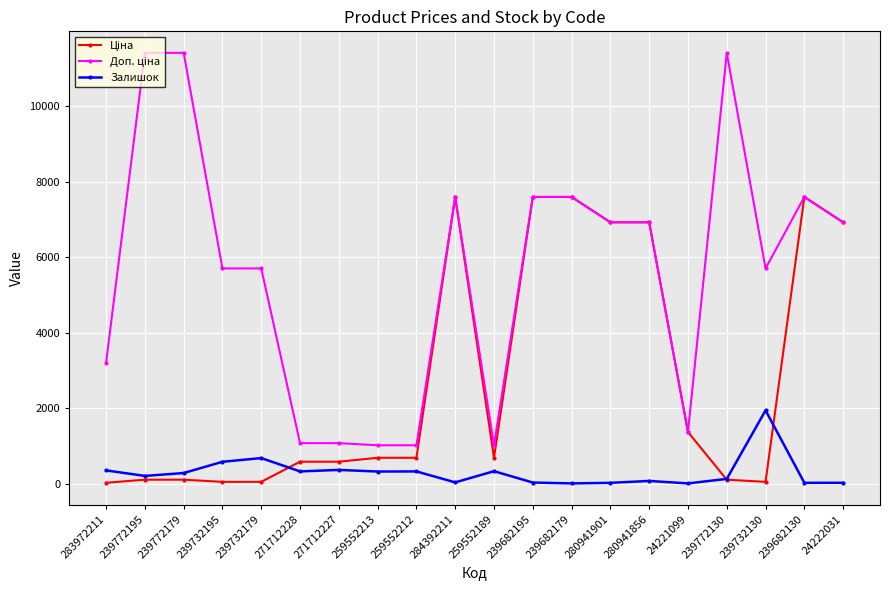

The Залишок series shows 81.0 at 280941856. True or false?

True